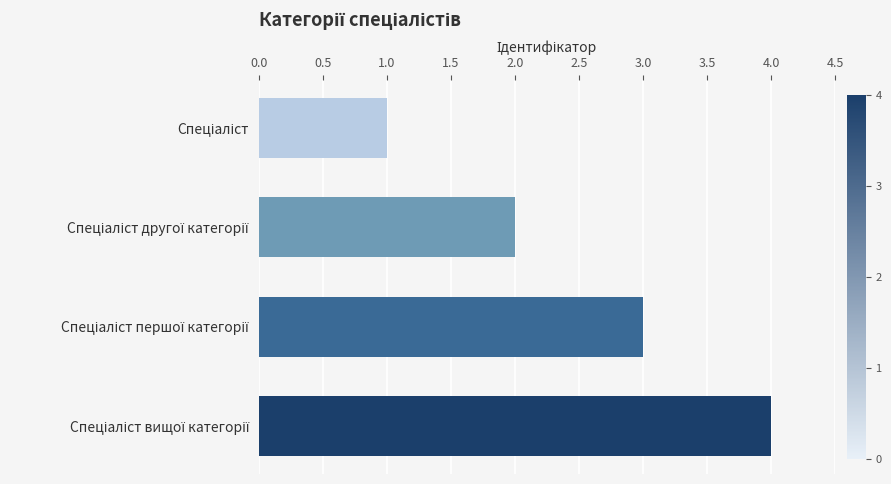

What is the difference between the maximum and minimum values?

3